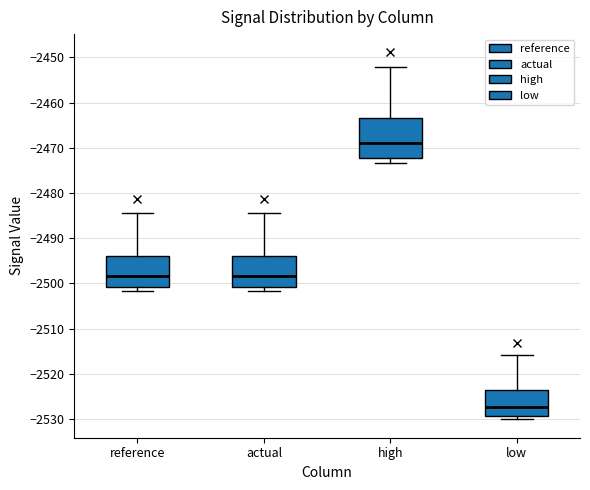

Which box has the highest median line?

high